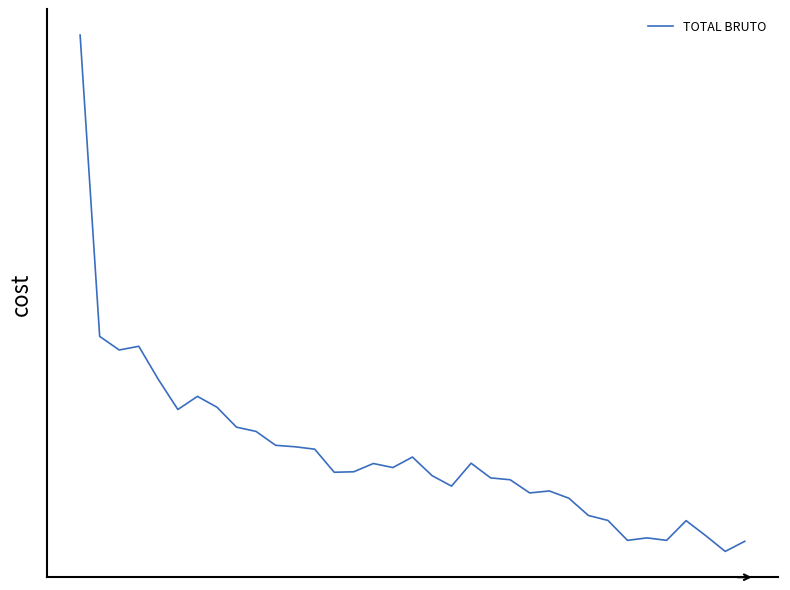

Does the chart have visible grid lines?

No